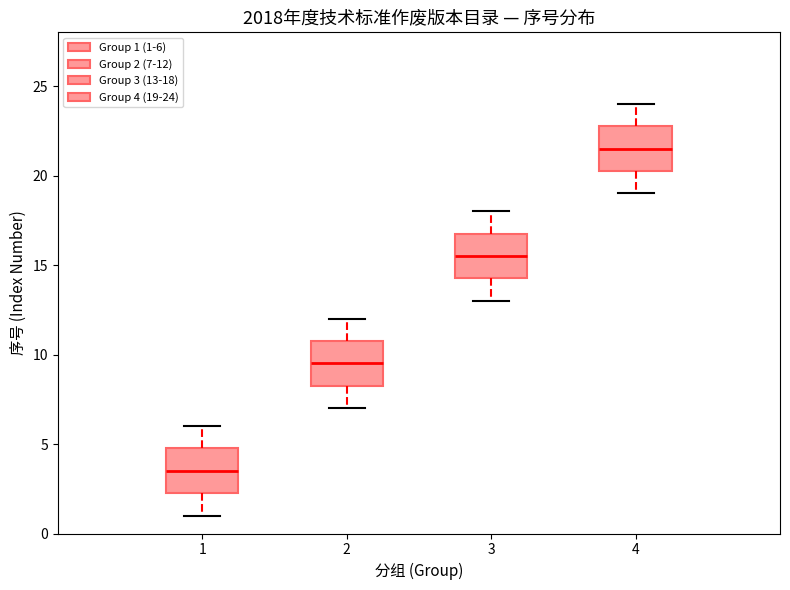

Reading left to right, read every box against the y-axis: the position of its median line, the range the box covers, and the ends of its whiskers. The values are not printed on the chart, so give them approximately, as read against the axis.

1: median 3.5, box 2.5 to 5.0, whiskers 1.0 to 6.0
2: median 9.5, box 8.5 to 11.0, whiskers 7.0 to 12.0
3: median 15.5, box 14.5 to 17.0, whiskers 13.0 to 18.0
4: median 21.5, box 20.5 to 23.0, whiskers 19.0 to 24.0